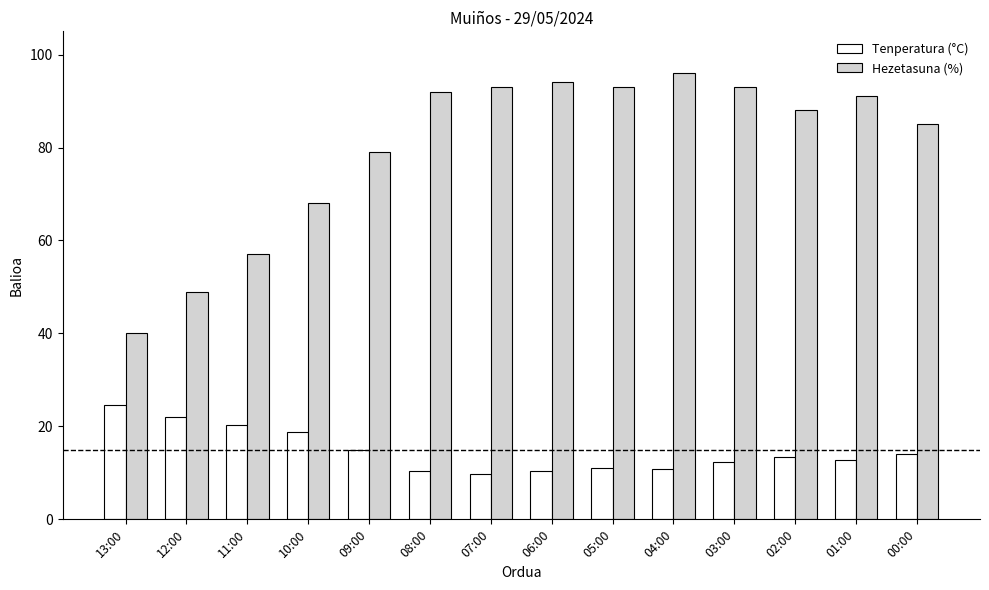

What is the sum of all Tenperatura (°C) values?

205.3